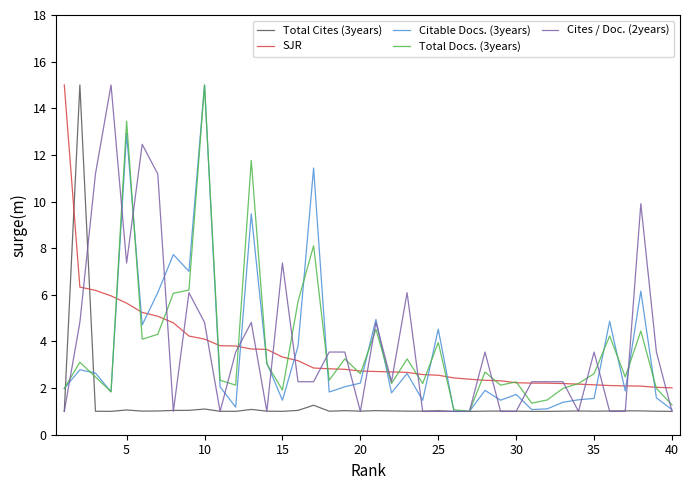

What is the minimum value for Citable Docs. (3years)?

1.0